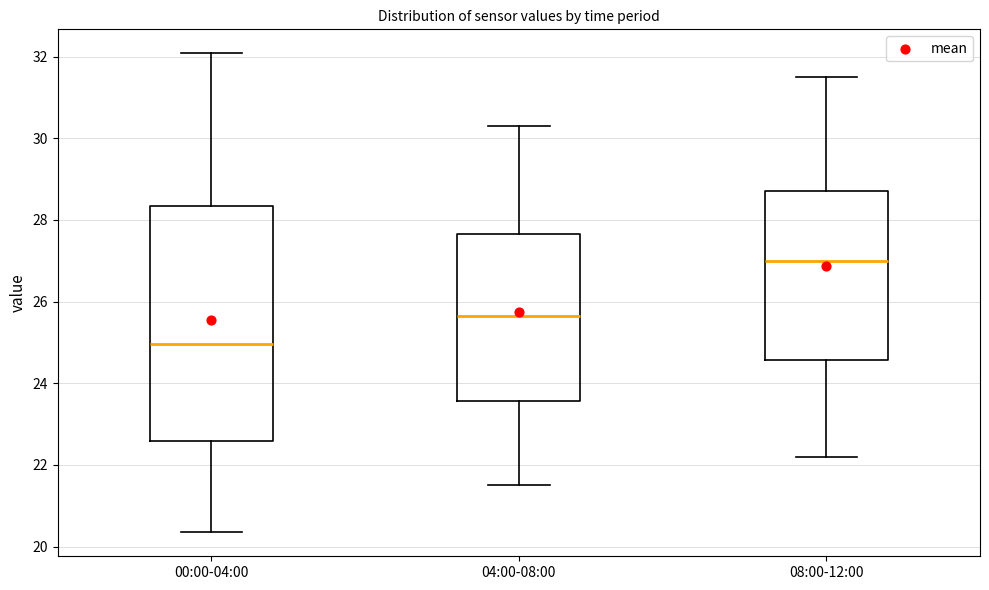

Reading left to right, transcribe this box plot: for each box, give where its median line is, the range the box spans, and where its two whiskers end, as read against the y-axis. The values are not printed on the chart, so give them approximately, as read against the axis.

00:00-04:00: median 25.0, box 22.6 to 28.4, whiskers 20.4 to 32.0
04:00-08:00: median 25.6, box 23.6 to 27.6, whiskers 21.6 to 30.4
08:00-12:00: median 27.0, box 24.6 to 28.8, whiskers 22.2 to 31.6